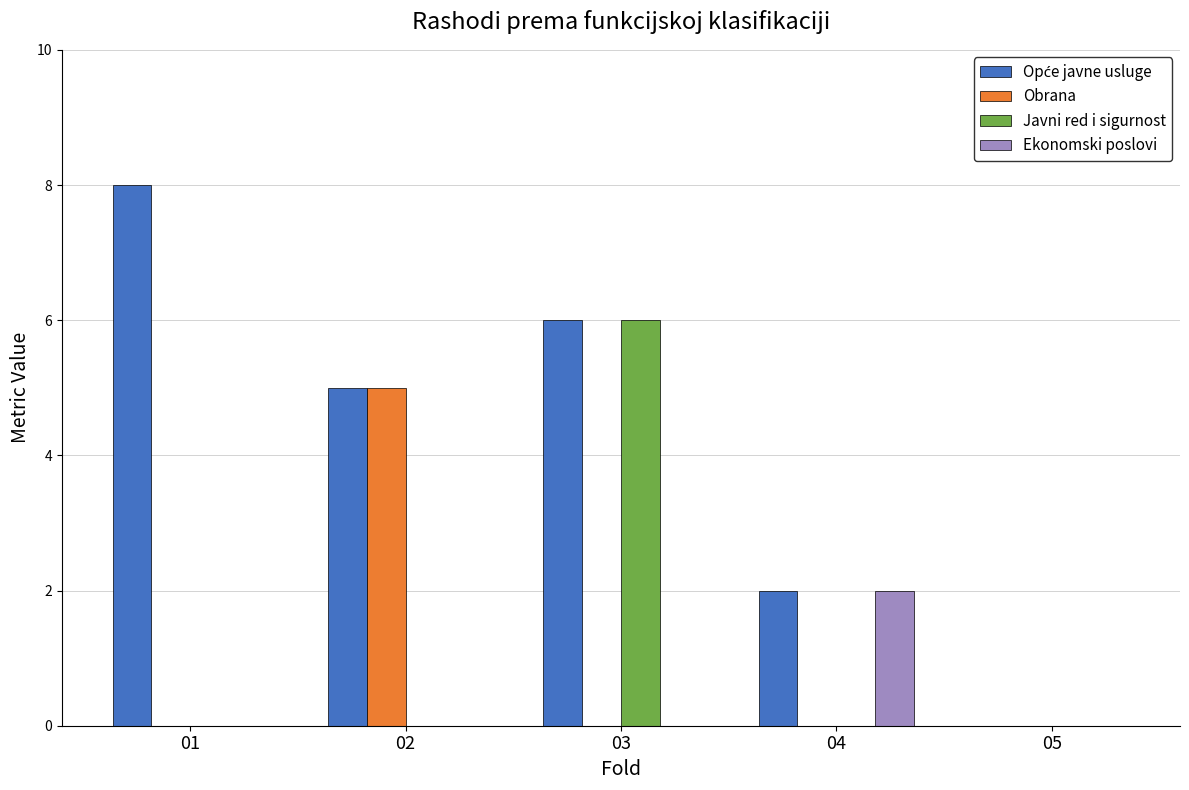

Which series changed the most between 02 and 03?

Javni red i sigurnost